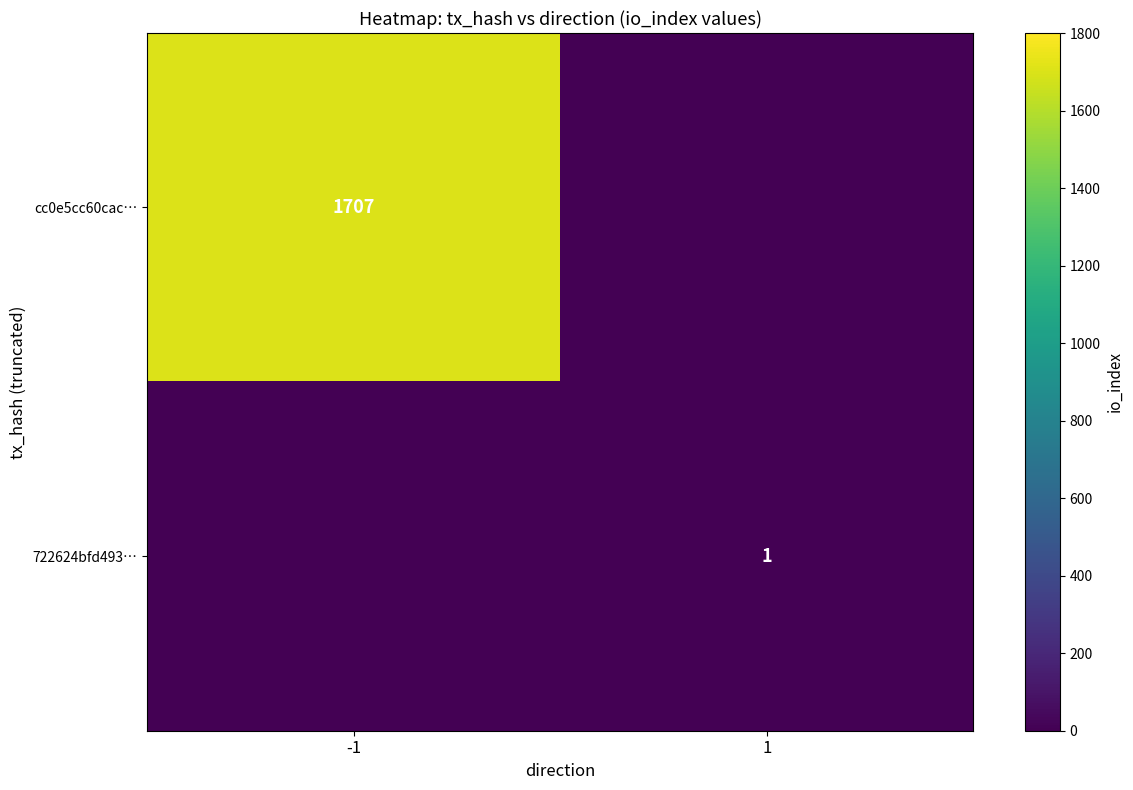

Is it true that cc0e5cc60cac… equals 1707 at -1?

True